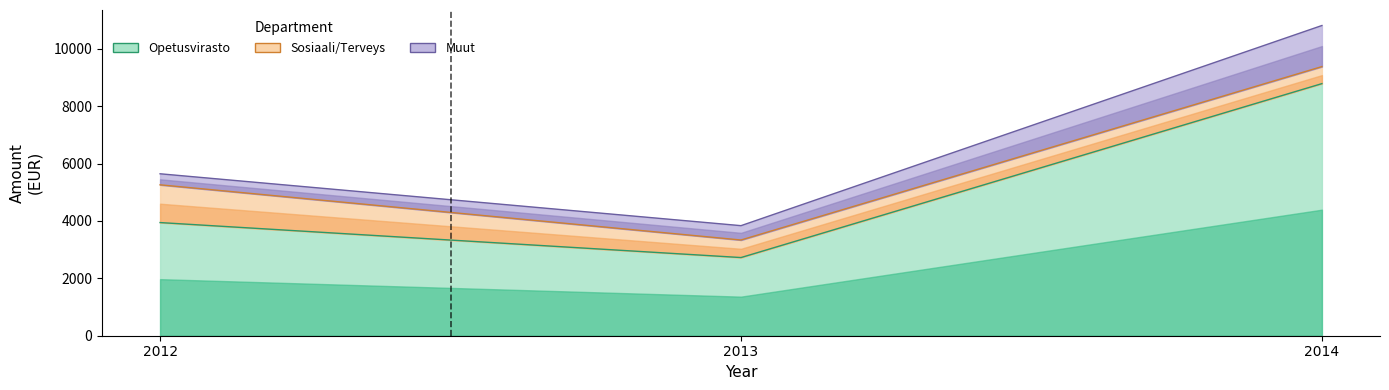

What is the highest value of the Sosiaali- ja terveysvirasto series?

611.6